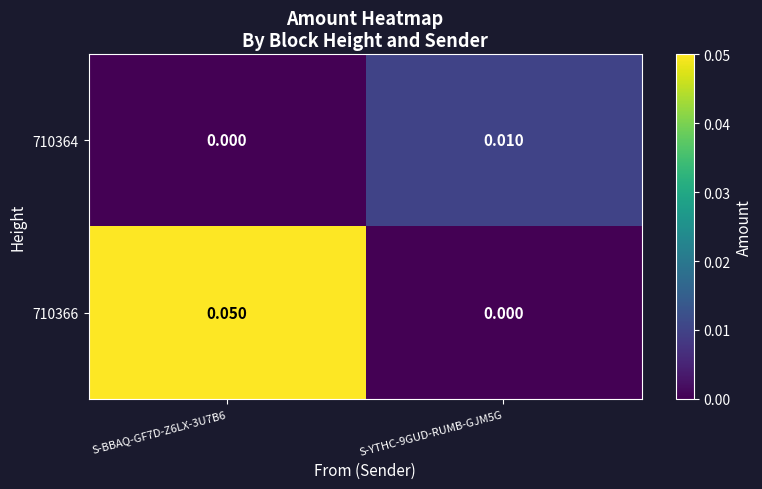

At how many categories does at least one series exceed 0?

2